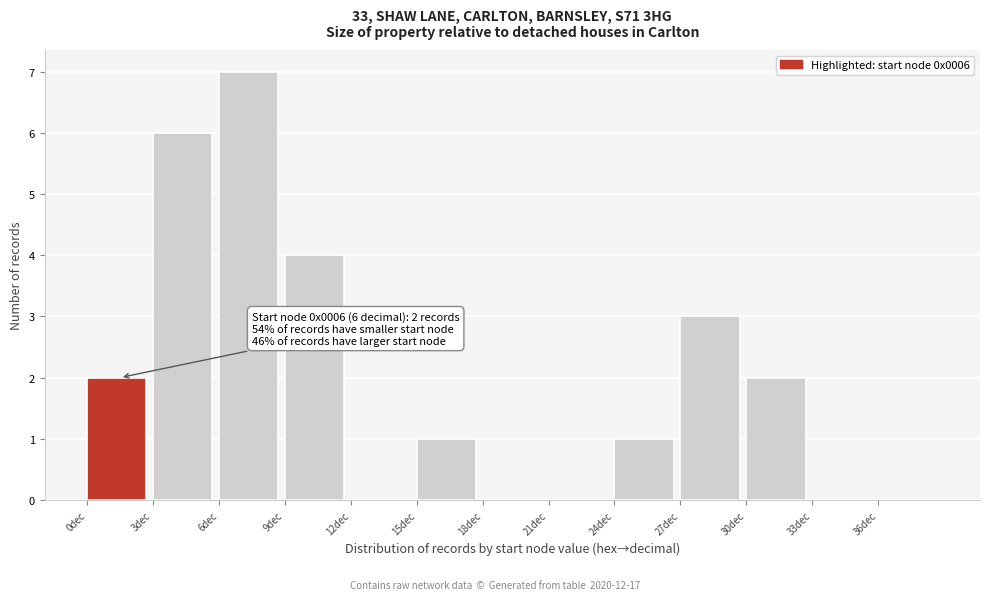

Over which range of the x-axis is the bar tallest?

6 to 9